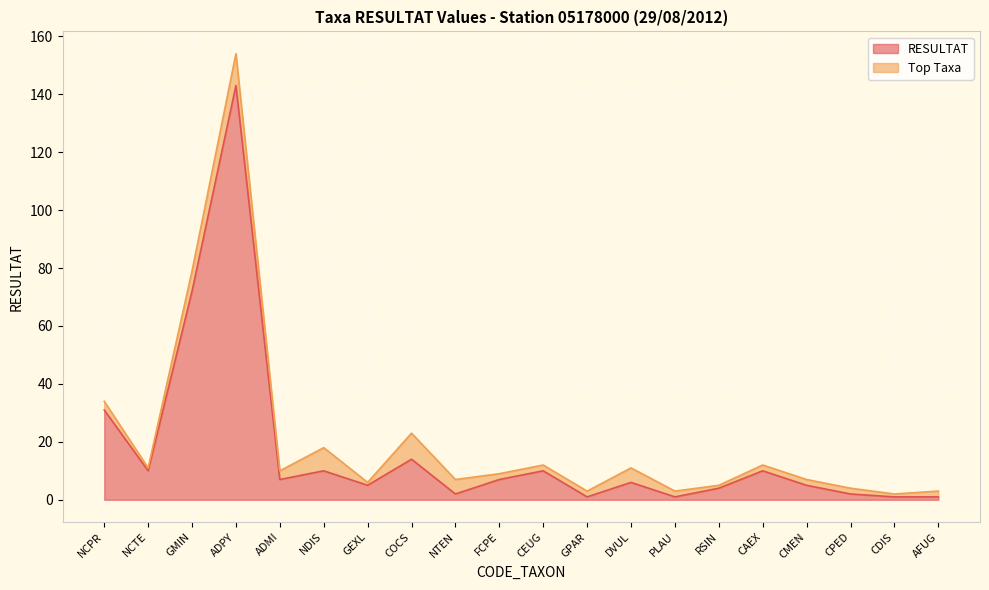

At which category does the data reach its first local valley?

NCTE